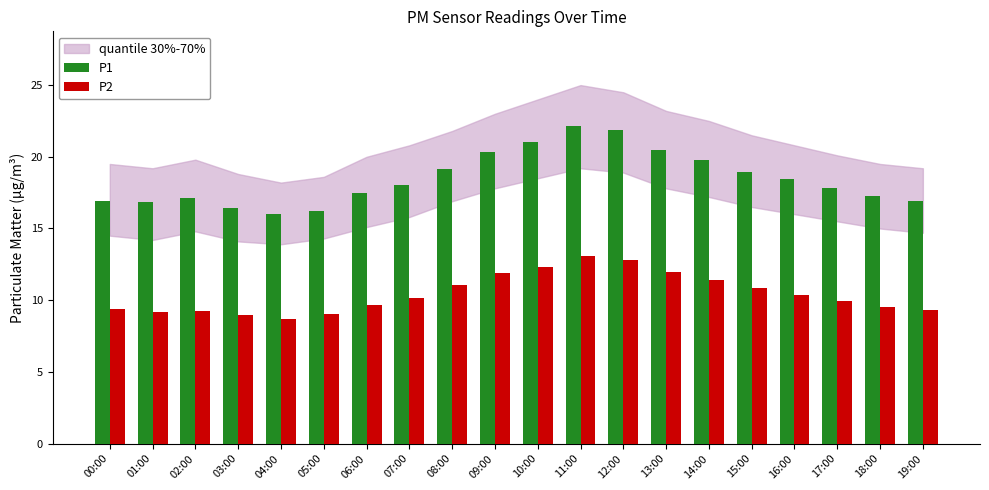

What is the minimum value for P1?

16.0